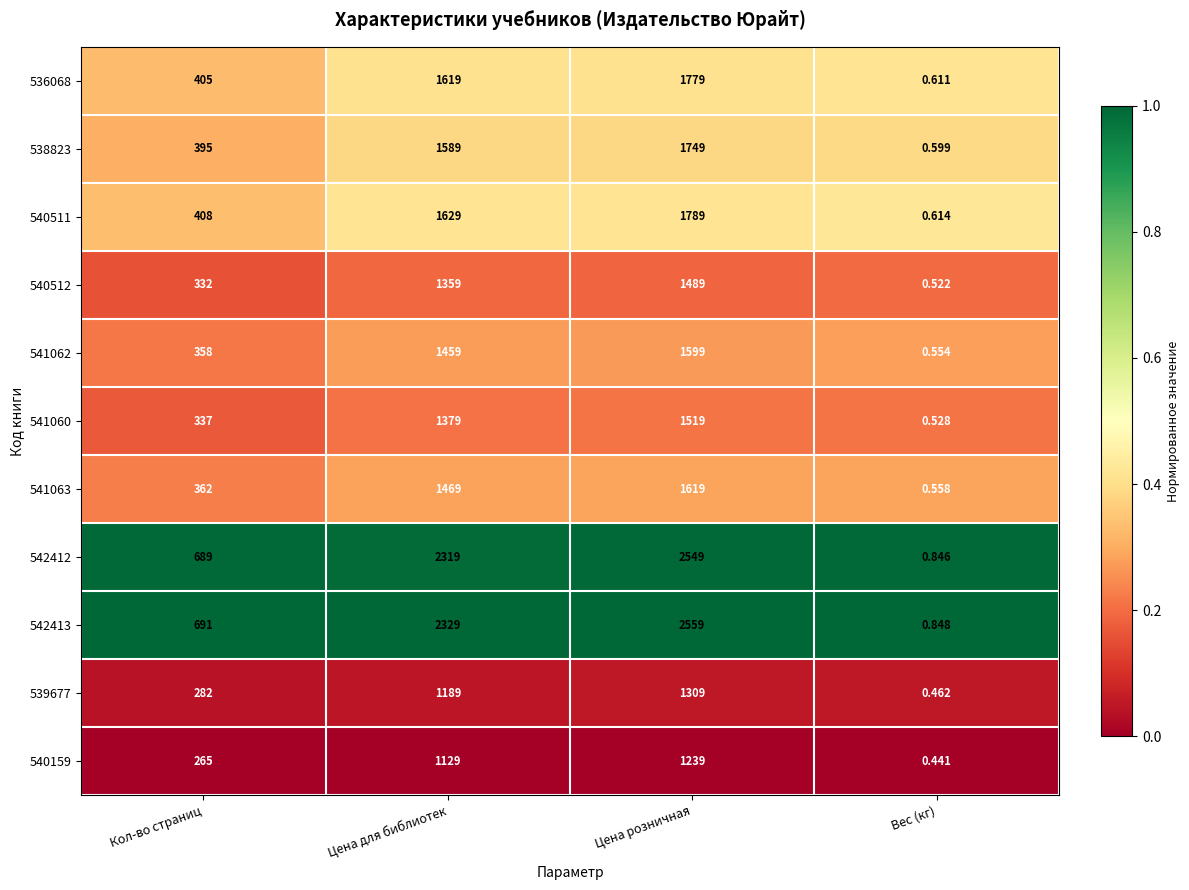

Which category has the lowest value in the 536068 series?

Вес (кг)